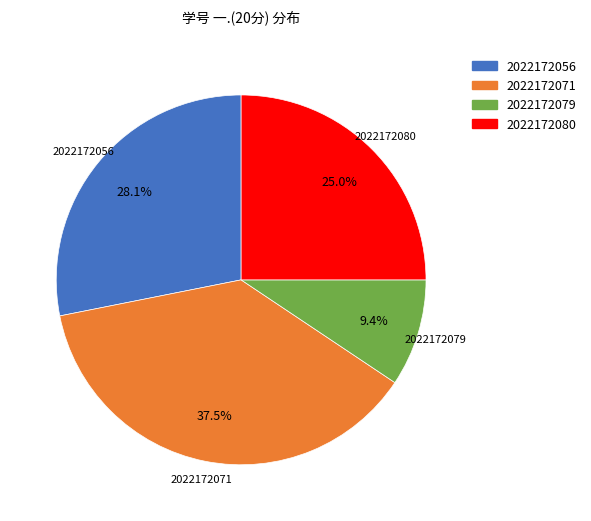

To the nearest percent, what portion does 2022172079 represent?

9%